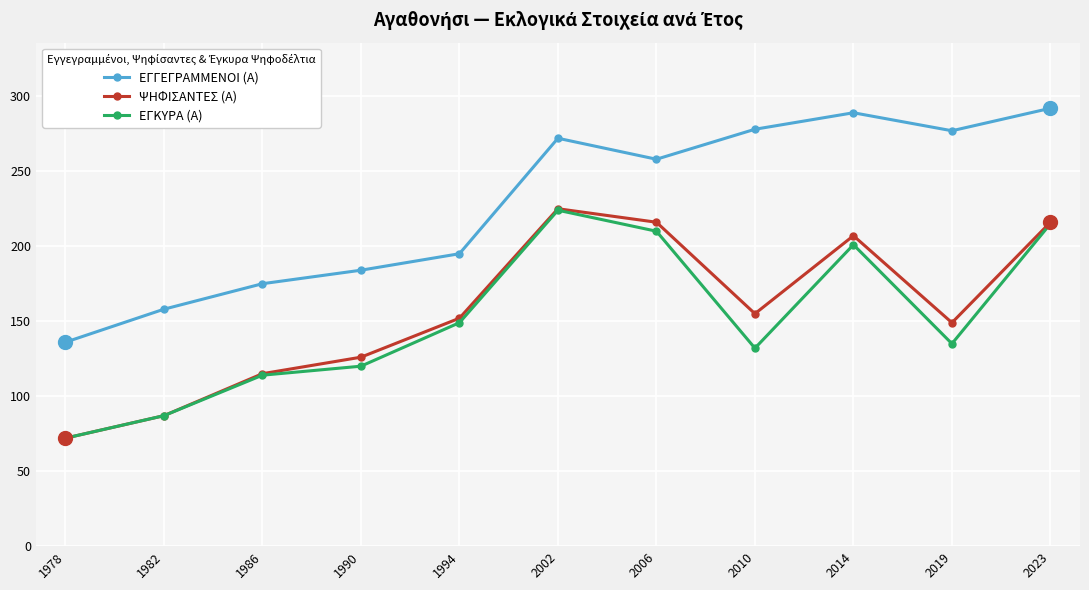

Which series has the largest range (max minus min)?

ΕΓΓΕΓΡΑΜΜΕΝΟΙ (Α)